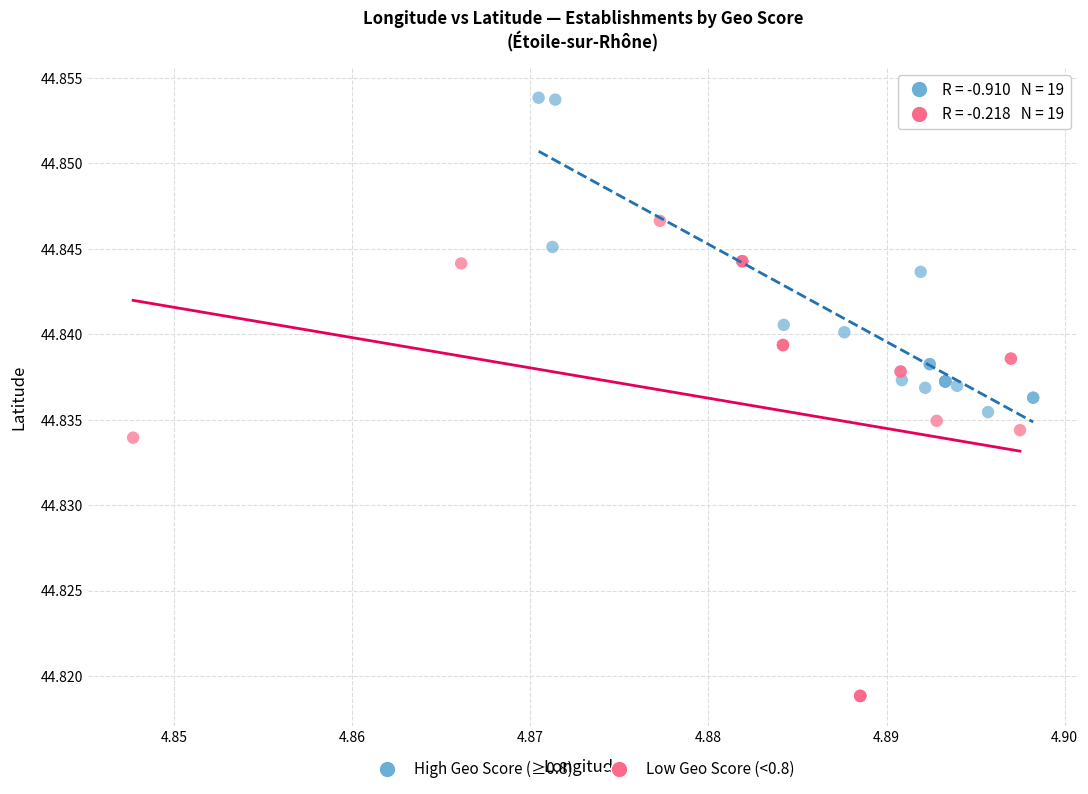

Which series contains the lowest Y value?

Low Geo Score (<0.8)